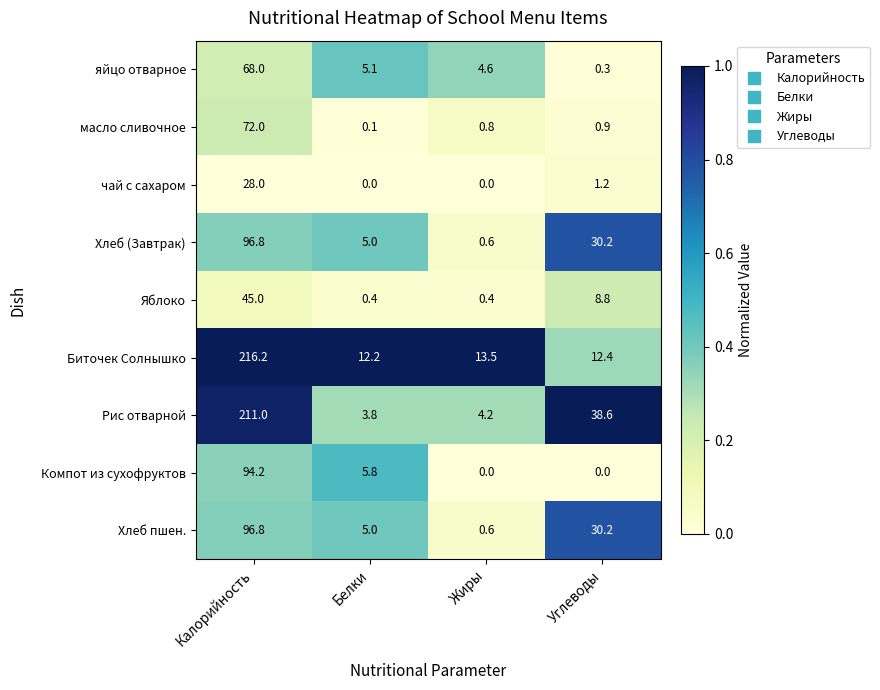

True or false: яйцо отварное has a value of 4.6 at Жиры.

True